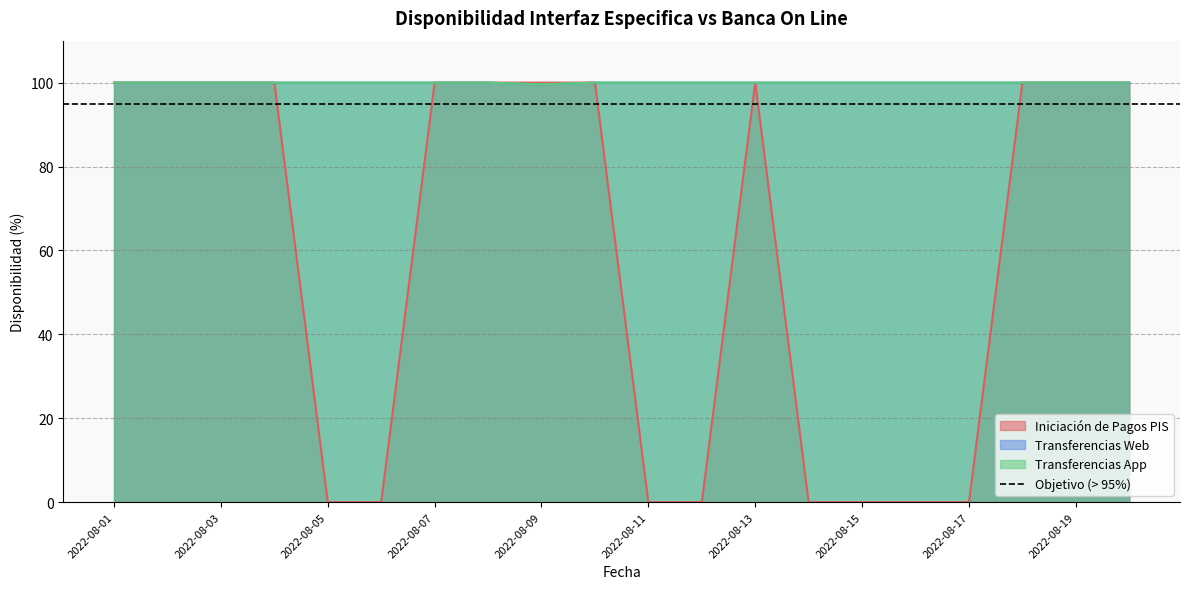

Reading right to left, transcribe all the data shown in this chart.

Iniciación de Pagos PIS: 2022-08-20=100.0	2022-08-19=100.0	2022-08-18=100.0	2022-08-17=0.0	2022-08-16=0.0	2022-08-15=0.0	2022-08-14=0.0	2022-08-13=100.0	2022-08-12=0.0	2022-08-11=0.0	2022-08-10=100.0	2022-08-09=100.0	2022-08-08=100.0	2022-08-07=100.0	2022-08-06=0.0	2022-08-05=0.0	2022-08-04=100.0	2022-08-03=100.0	2022-08-02=100.0	2022-08-01=100.0
Transferencias Web: 2022-08-20=100.0	2022-08-19=100.0	2022-08-18=100.0	2022-08-17=100.0	2022-08-16=100.0	2022-08-15=100.0	2022-08-14=100.0	2022-08-13=100.0	2022-08-12=100.0	2022-08-11=100.0	2022-08-10=100.0	2022-08-09=99.6	2022-08-08=100.0	2022-08-07=100.0	2022-08-06=100.0	2022-08-05=100.0	2022-08-04=100.0	2022-08-03=100.0	2022-08-02=100.0	2022-08-01=100.0
Transferencias App: 2022-08-20=100.0	2022-08-19=100.0	2022-08-18=100.0	2022-08-17=100.0	2022-08-16=100.0	2022-08-15=100.0	2022-08-14=100.0	2022-08-13=100.0	2022-08-12=100.0	2022-08-11=100.0	2022-08-10=100.0	2022-08-09=99.6	2022-08-08=100.0	2022-08-07=100.0	2022-08-06=100.0	2022-08-05=100.0	2022-08-04=100.0	2022-08-03=100.0	2022-08-02=100.0	2022-08-01=100.0